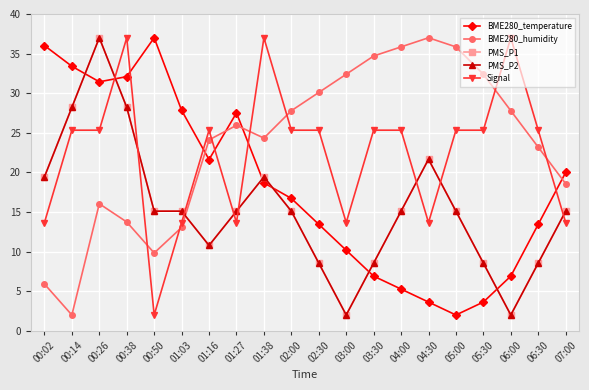

Between 00:02 and 03:00, which series saw the biggest shift?

BME280_humidity